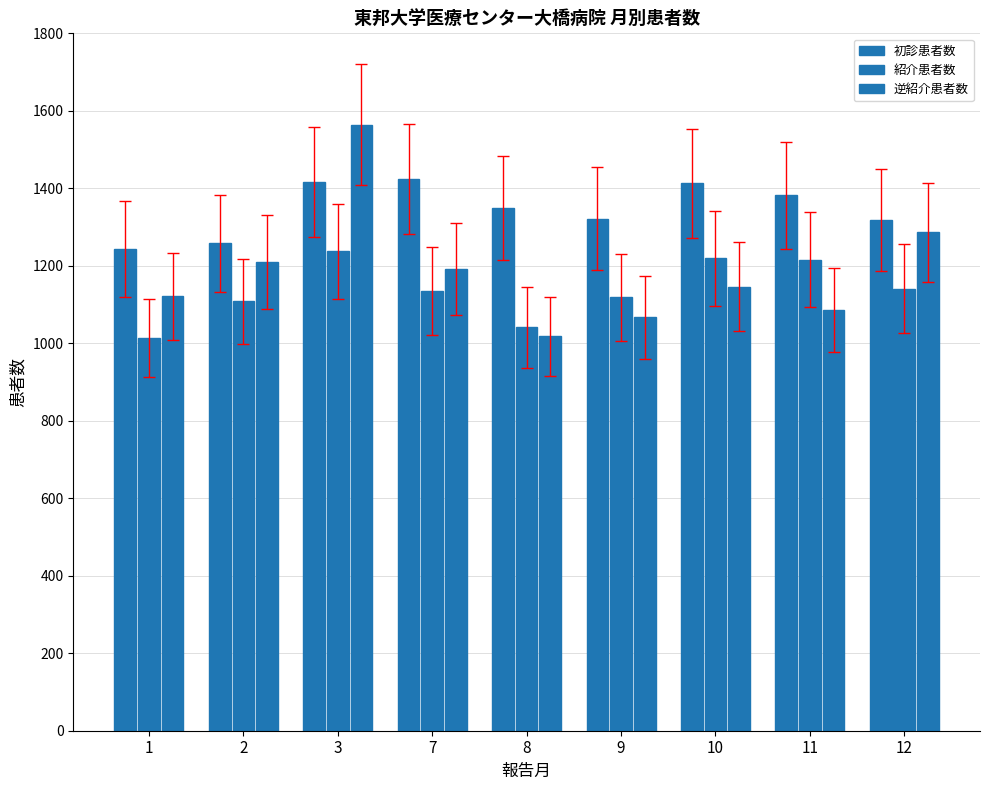

Which has a higher value, 11 or 8?

11